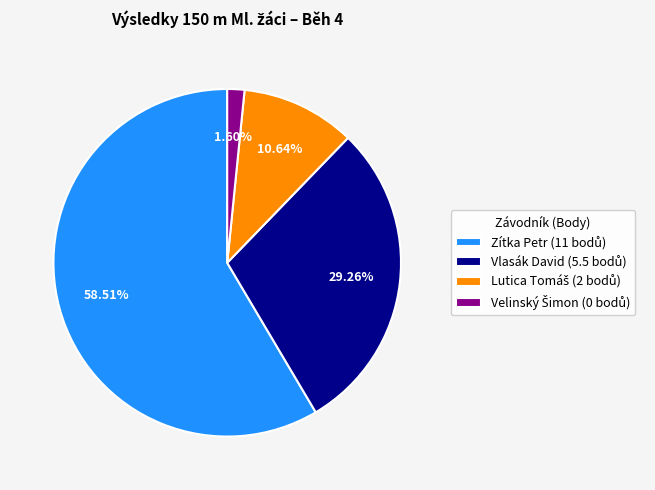

Does any single category account for the majority?

Yes